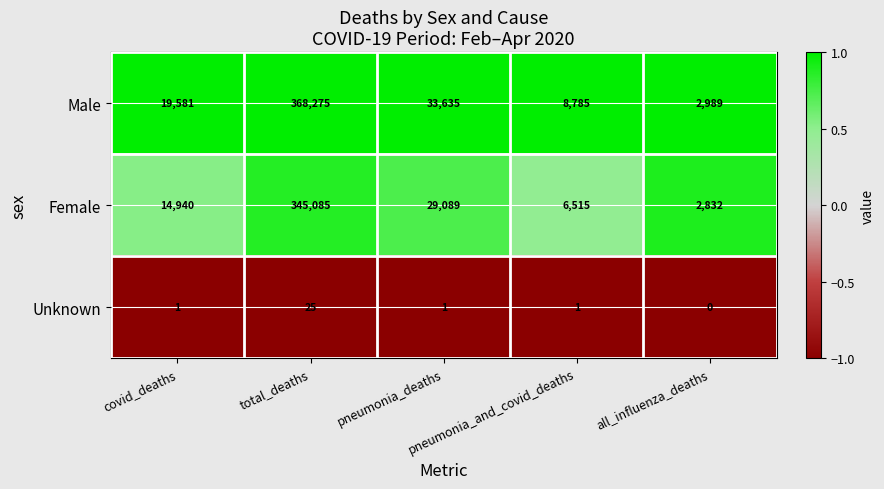

Which series has the largest total across all categories?

Male